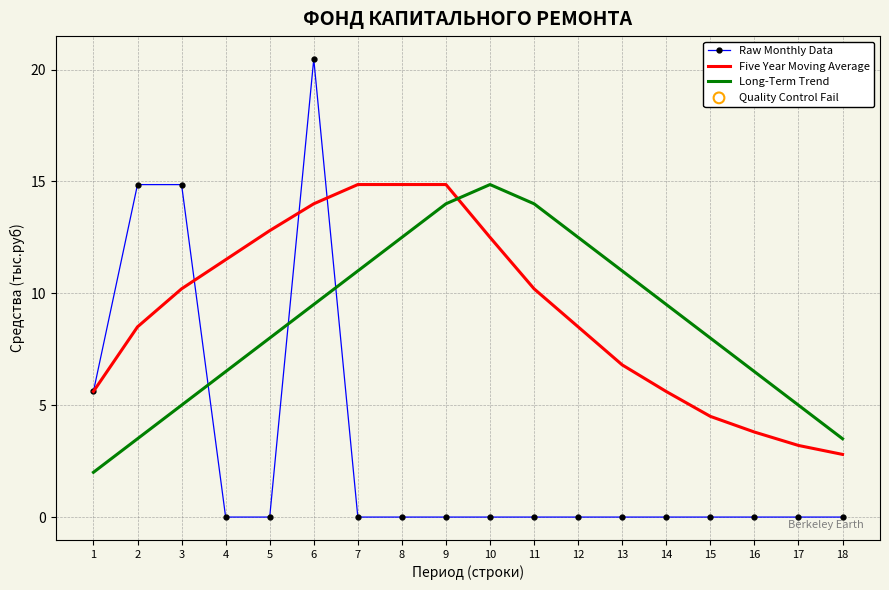

What is the total value across all series at 6?

44.0